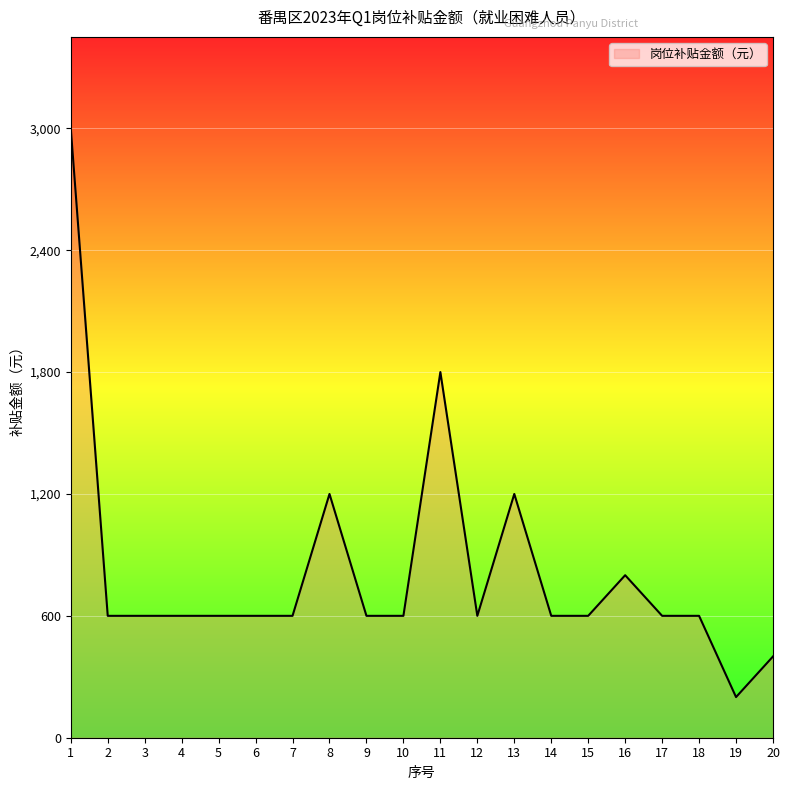

What is the difference between the values at 14 and 16?

200